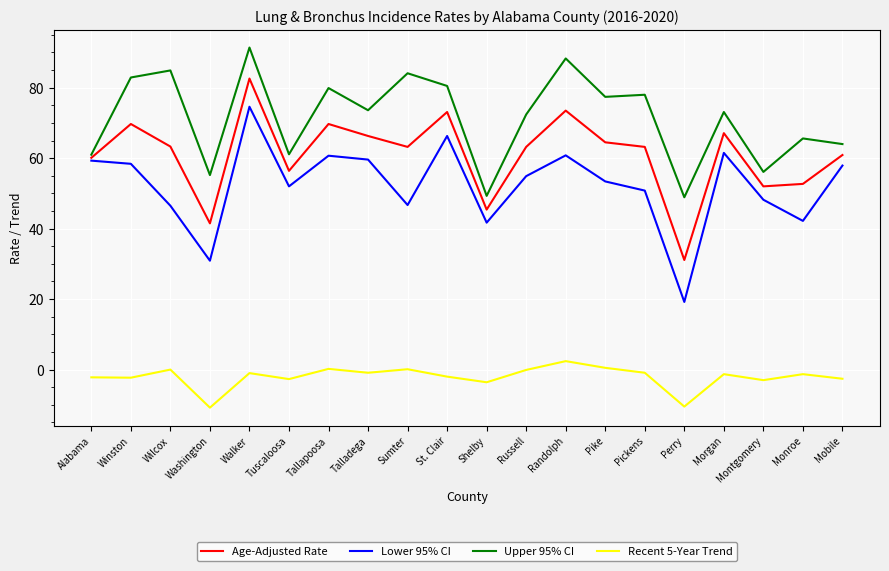

What is the difference between the Upper 95% CI values at Mobile and Washington?

8.8